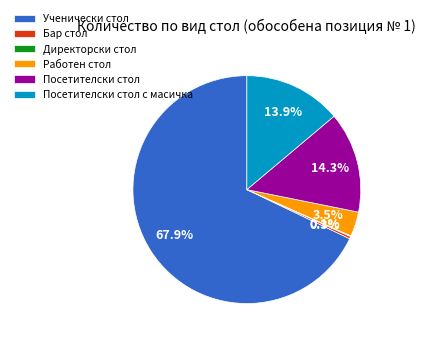

Which category has the biggest portion of the pie?

Ученически стол